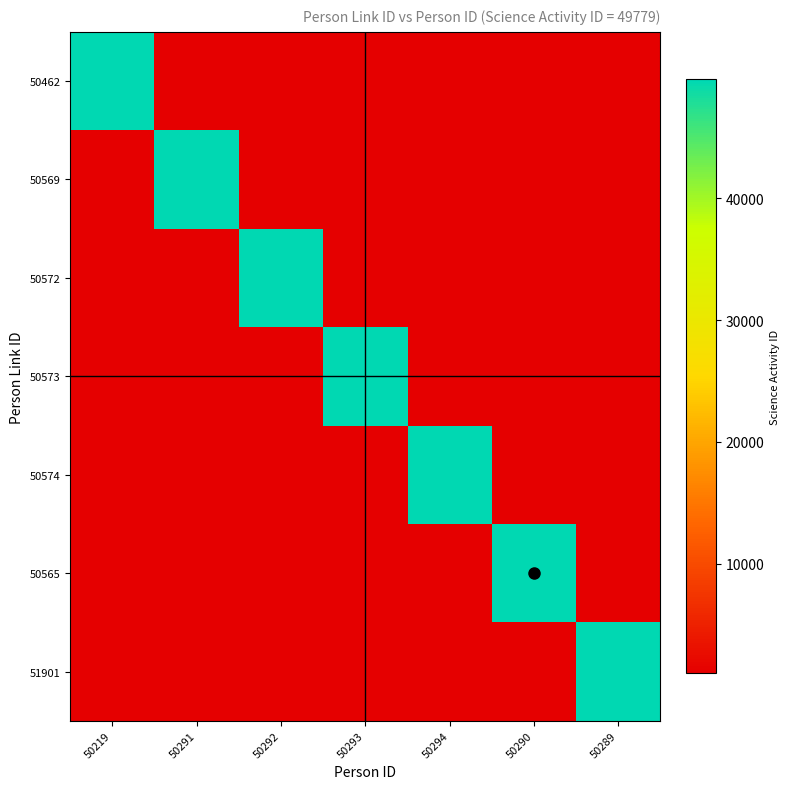

List the series in order of their peak value, lowest first.

50462, 50569, 50572, 50573, 50574, 50565, 51901